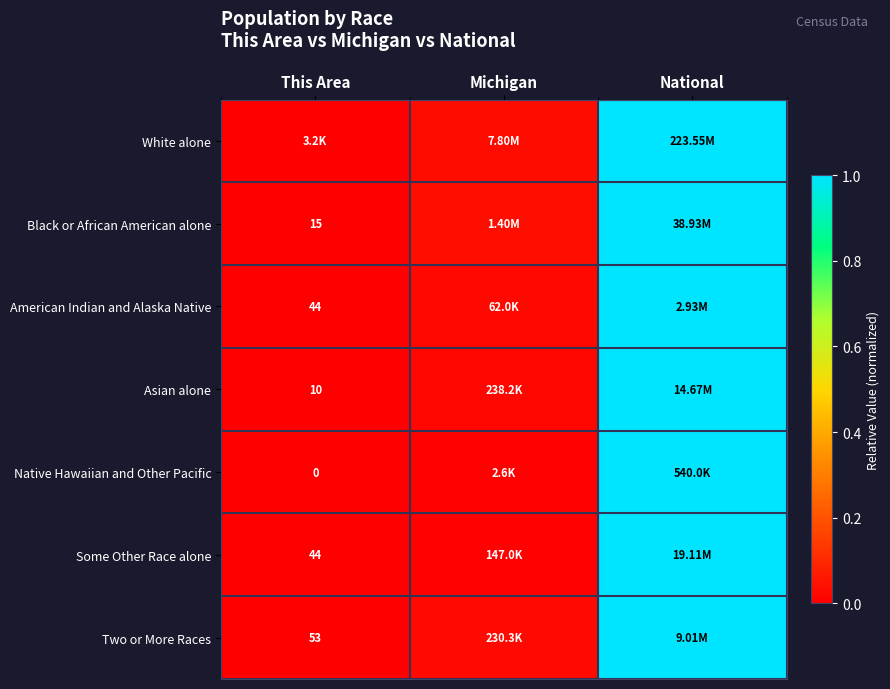

Is it true that Black or African American alone equals 1.0 at National?

True